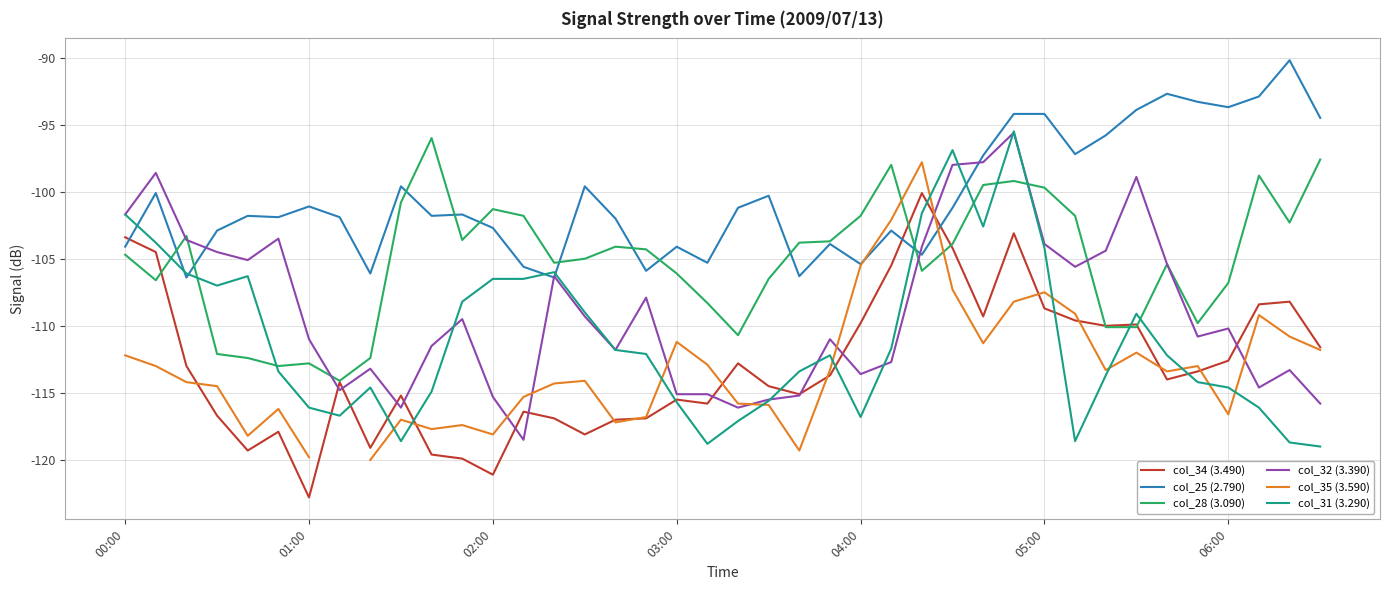

Which series has the largest range (max minus min)?

col_31 (3.290)